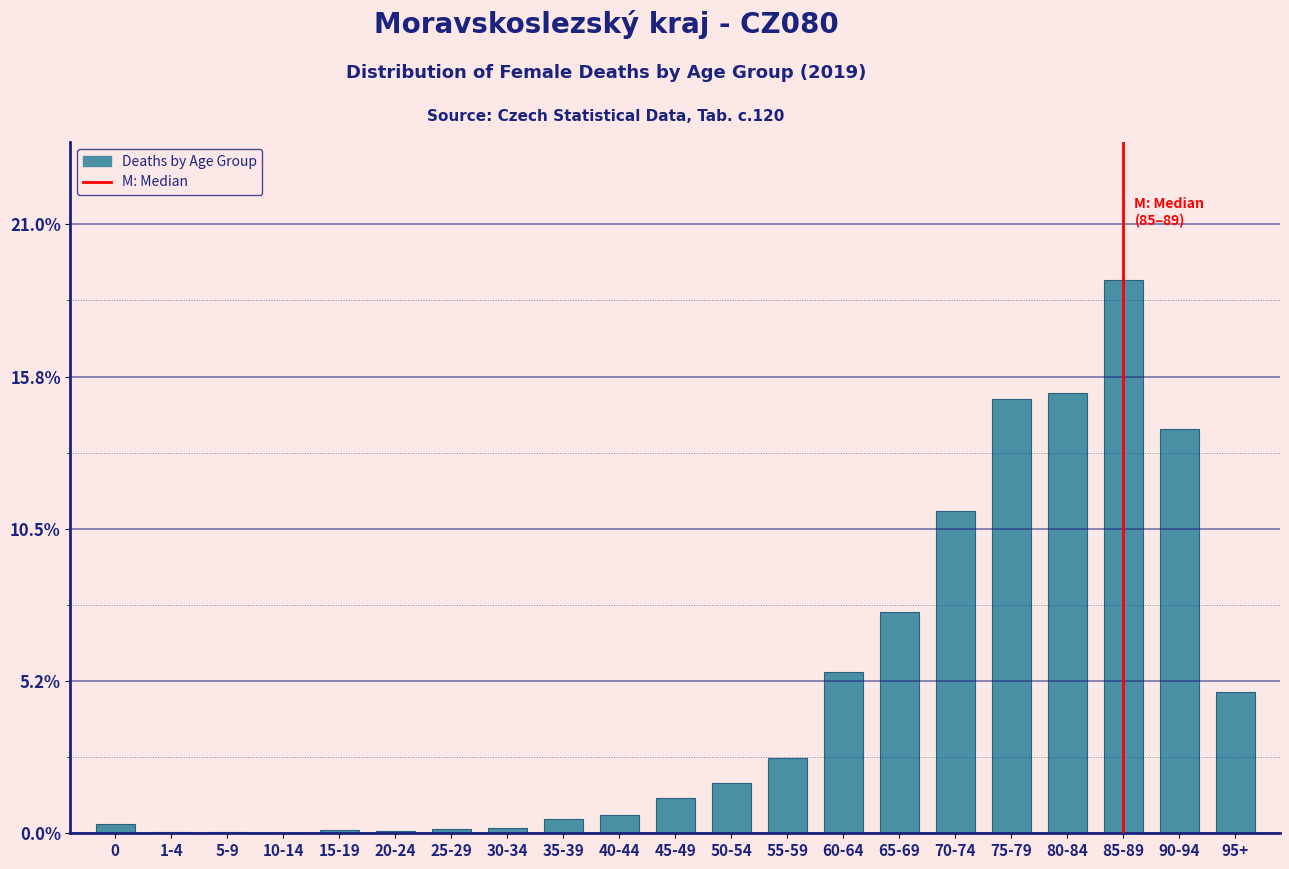

At which label is the value closest to 9?

65-69